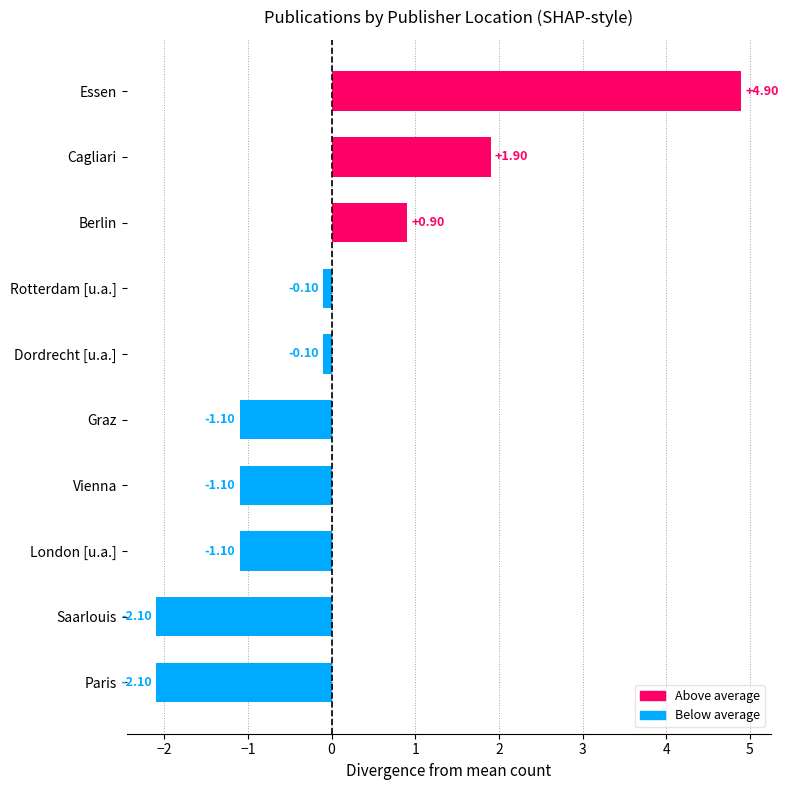

What is the difference between the second highest and minimum values?

4.0